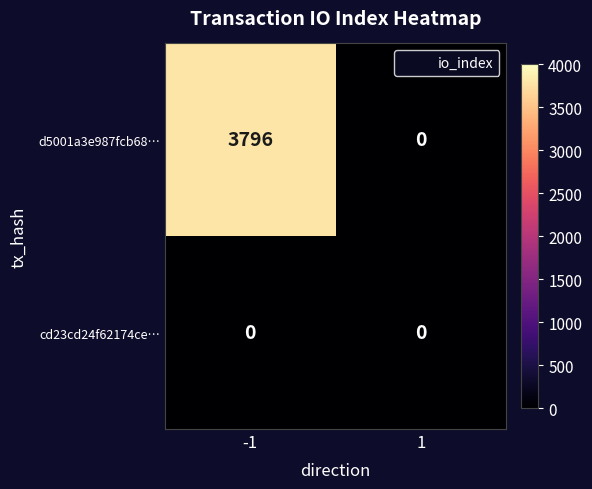

Reading left to right, list all the values displayed in this chart.

d5001a3e987fcb68…: 3796	0
cd23cd24f62174ce…: 0	0